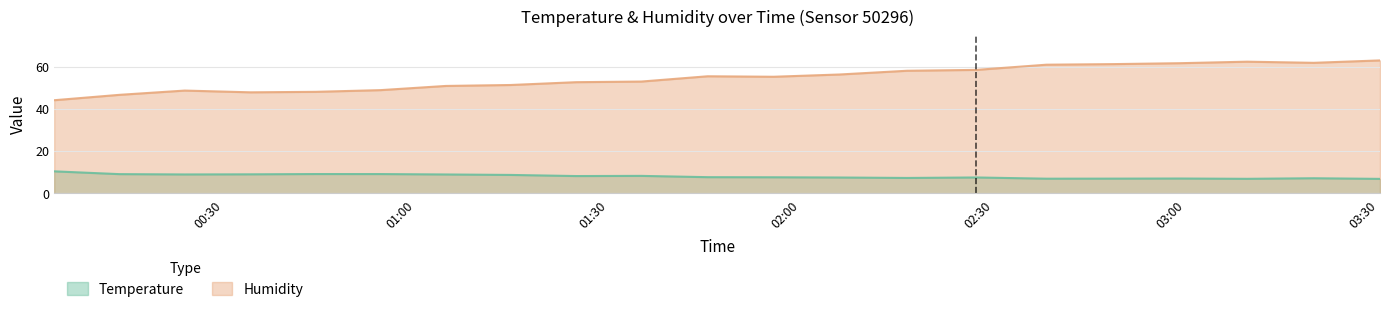

The Humidity series shows 55.1 at 01:55. True or false?

True